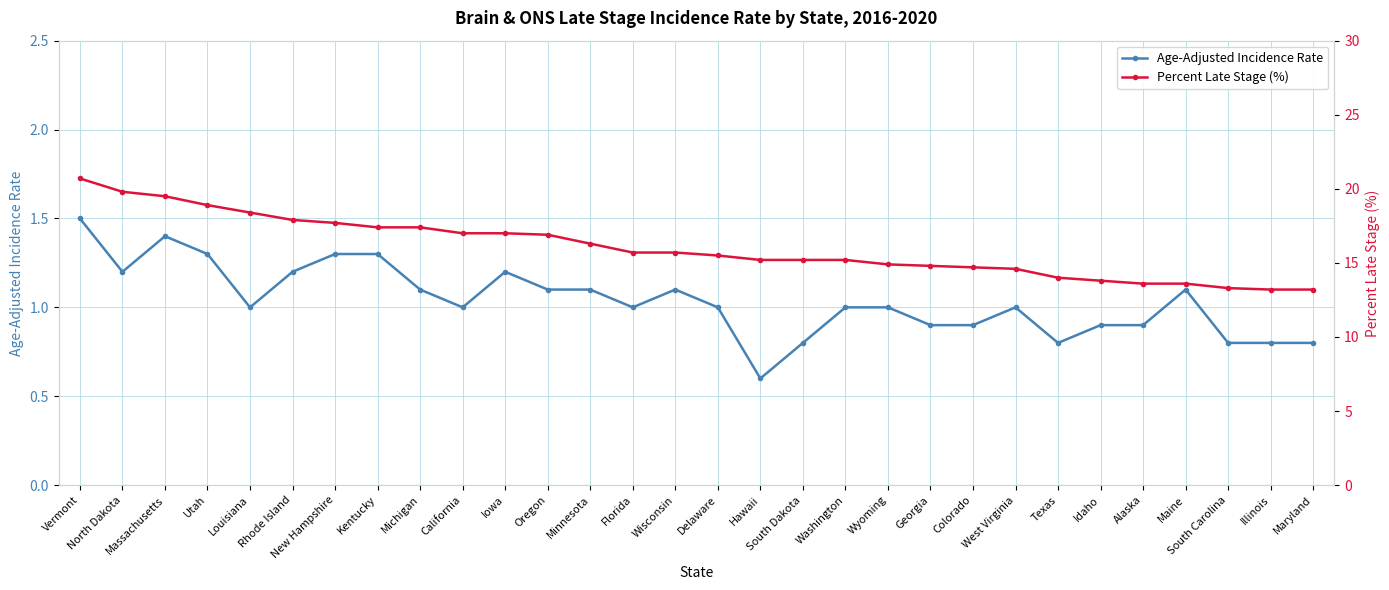

What is the greatest value displayed?

20.7